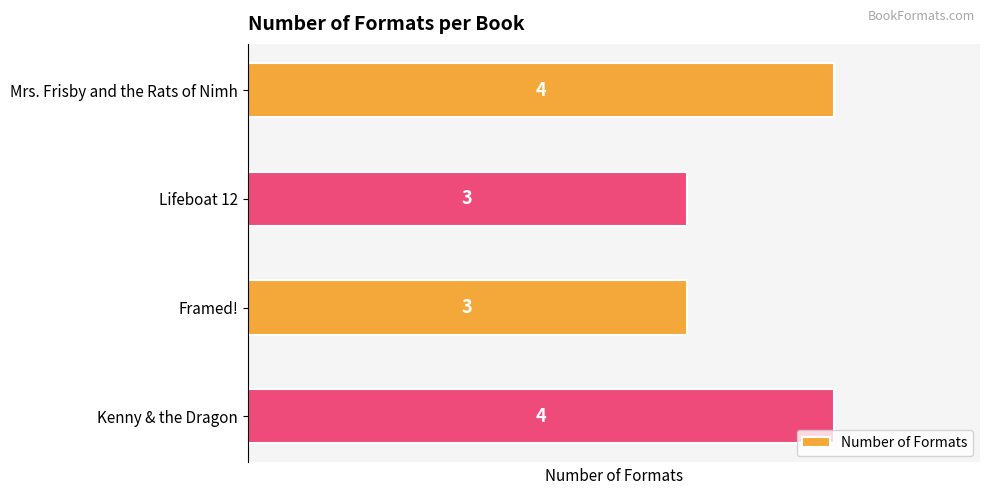

How many values are between 3 and 4?

4